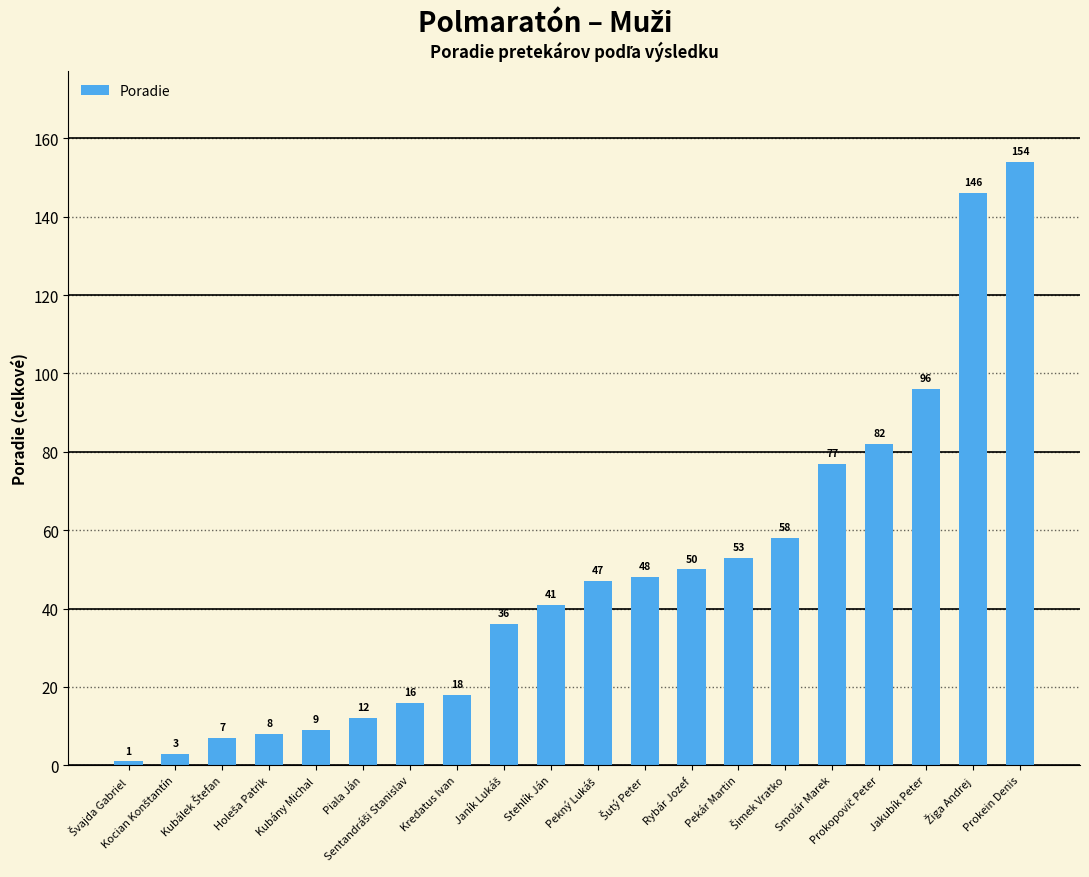

What is the average value?

48